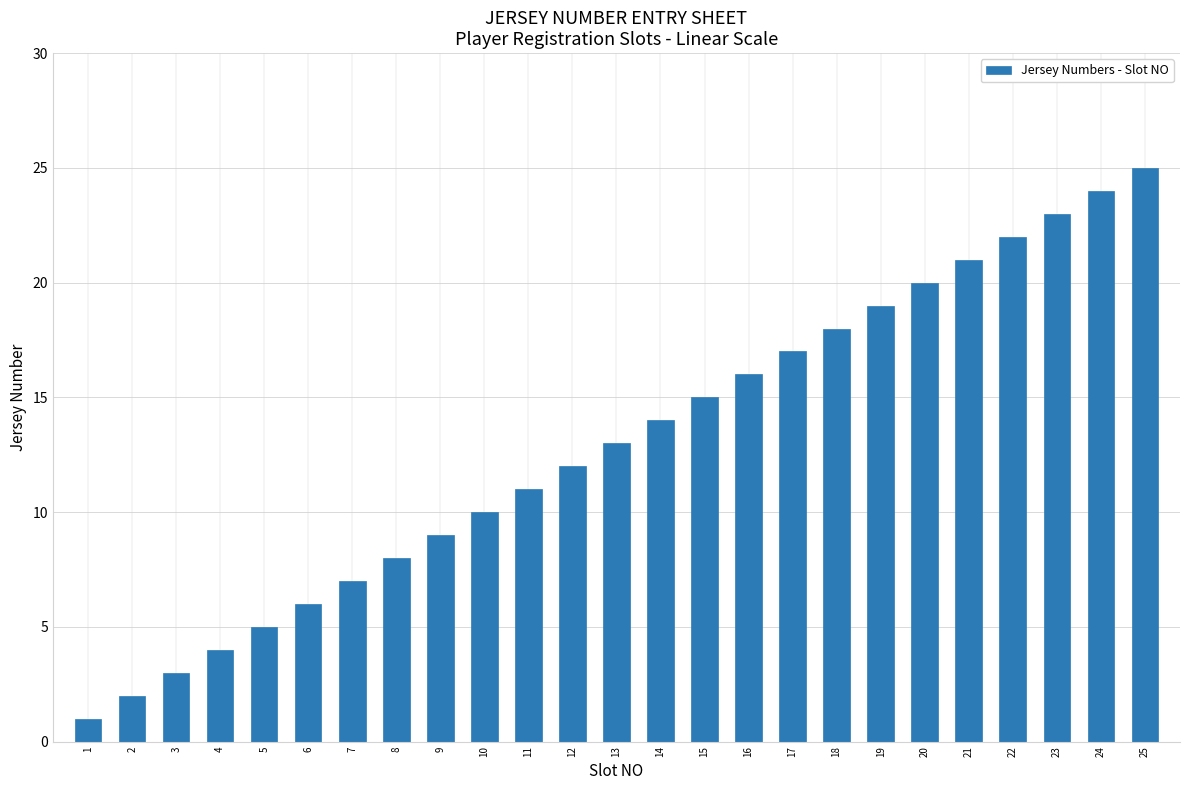

Which has a higher value, 11 or 4?

11